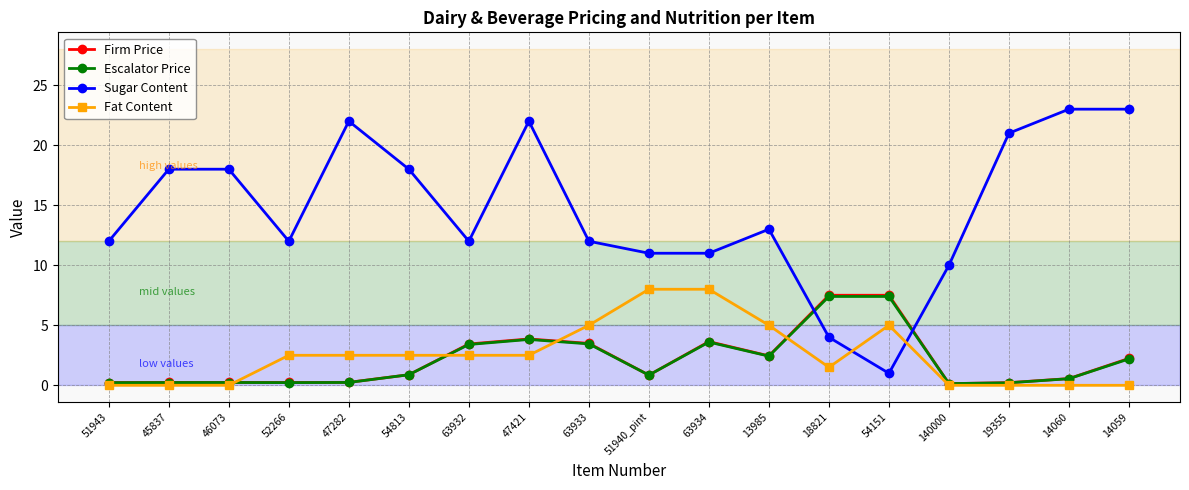

What is the greatest value displayed?

23.0